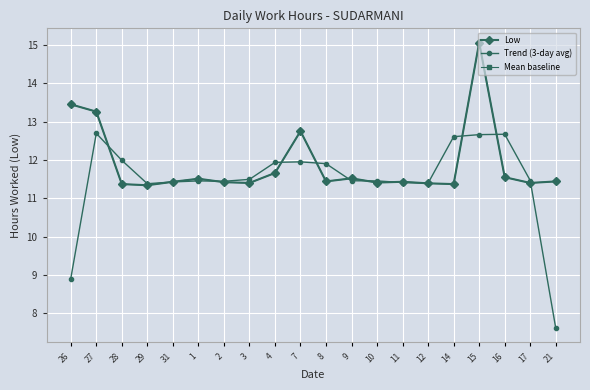

Is this an area chart (filled region under the line)?

No